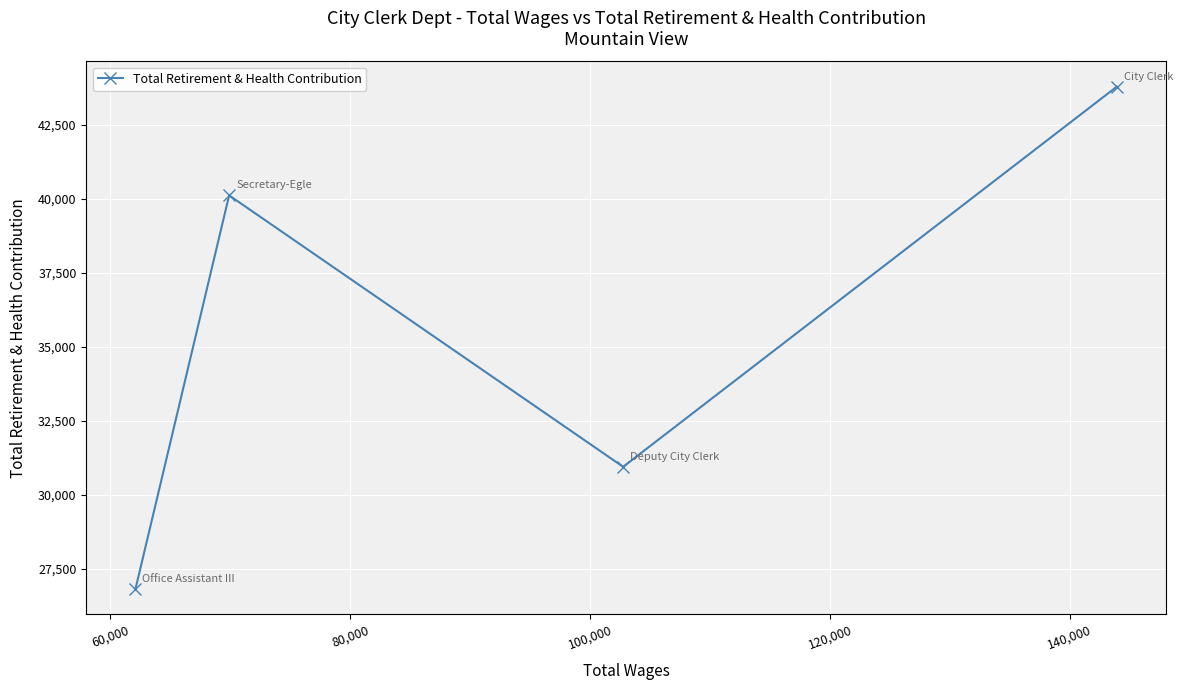

What is the value of the 2nd point from the left?

40111